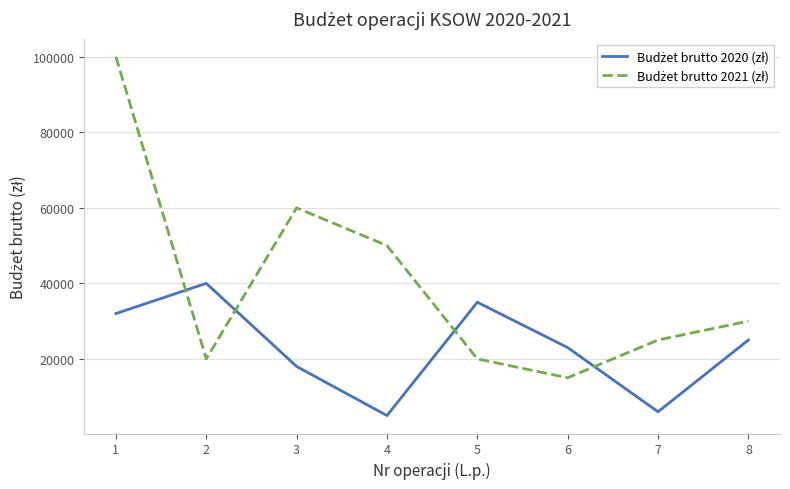

What is the greatest value displayed?

100000